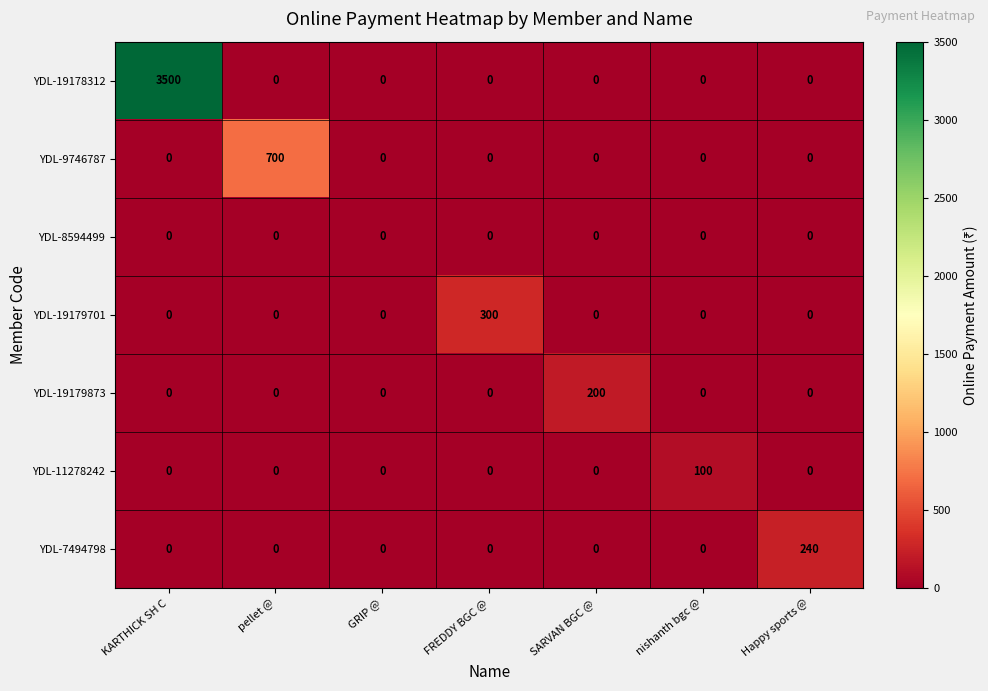

What is the total value across all series at FREDDY BGC @?

300